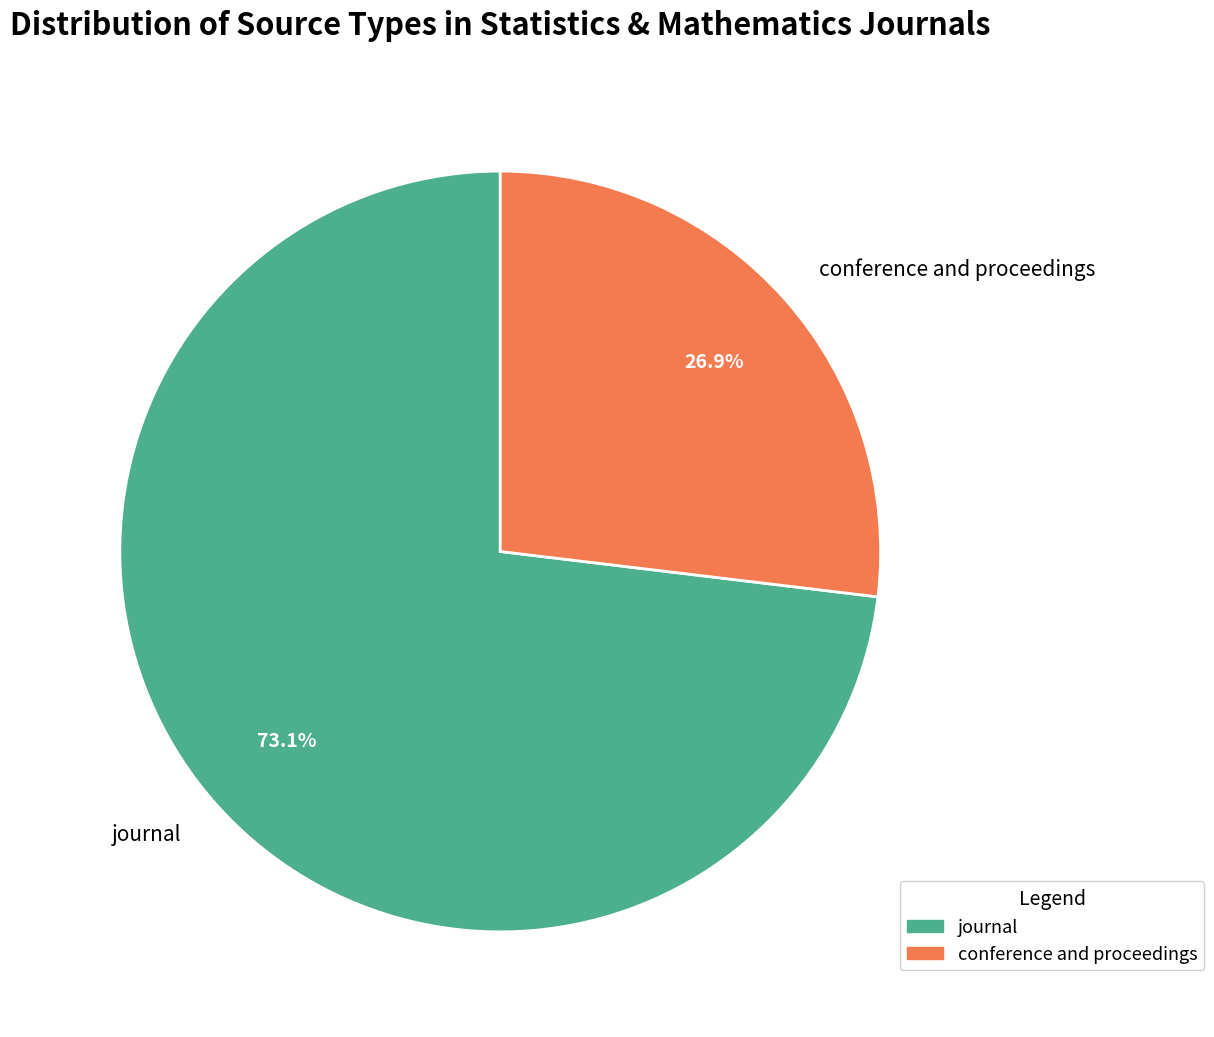

What is the largest slice in the pie chart?

journal